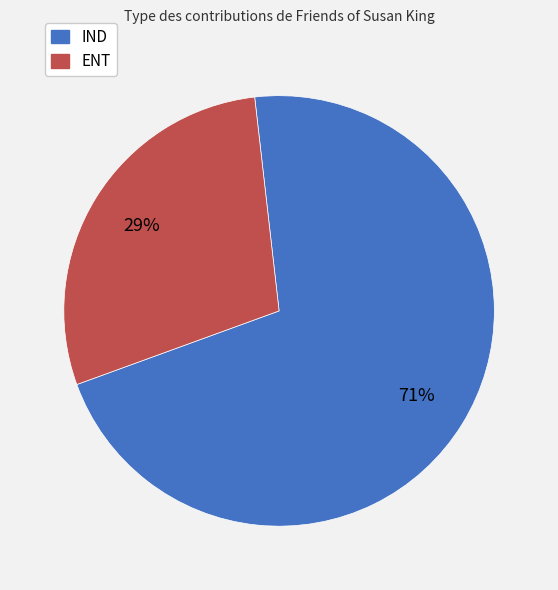

Combined, do IND and ENT account for over 50%?

Yes